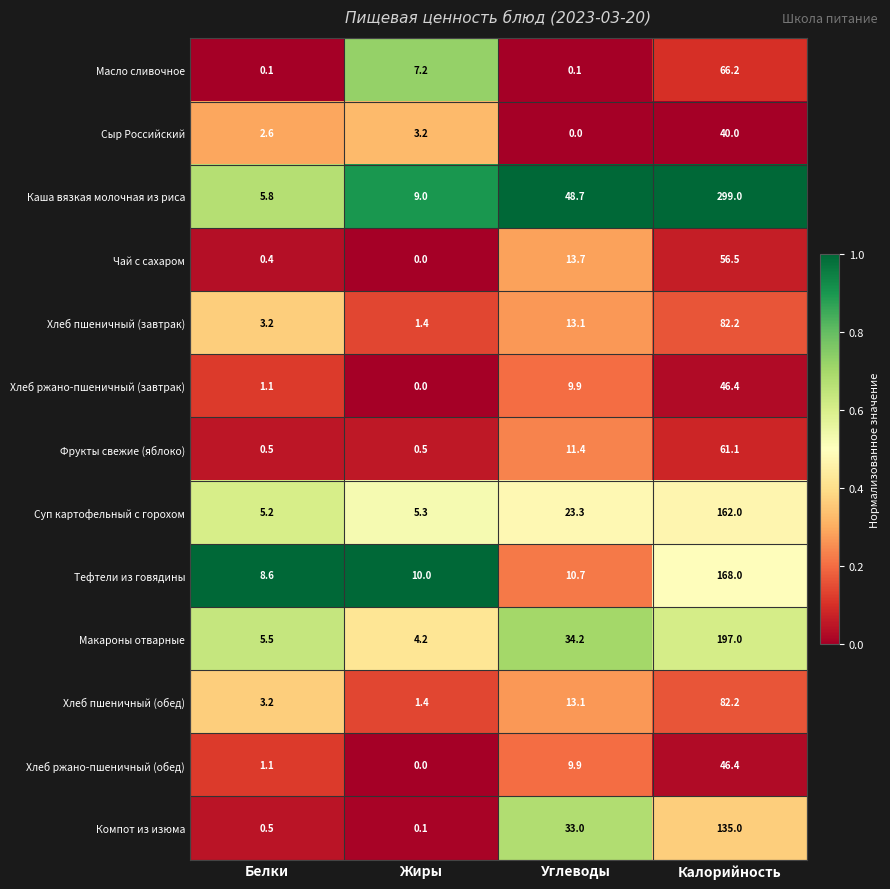

What is the difference between the maximum and minimum values in the Масло сливочное series?

66.1